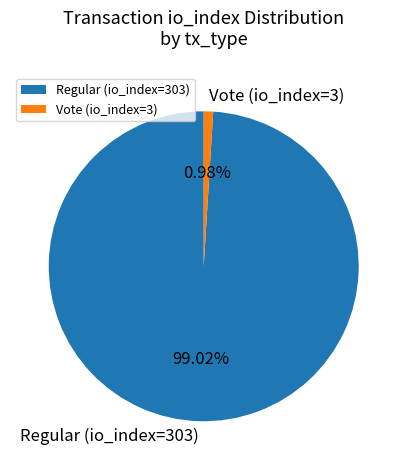

To the nearest percent, what portion does Vote (io_index=3) represent?

1%